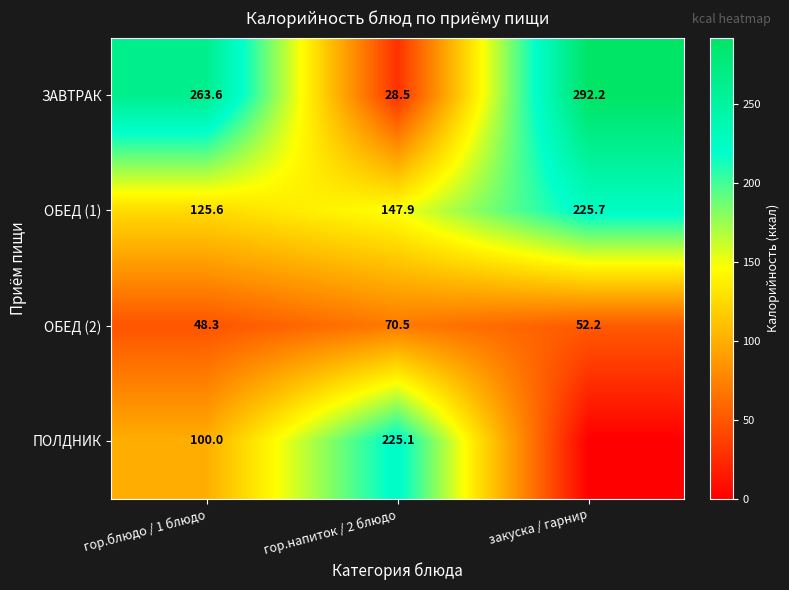

Where does the ЗАВТРАК series first go above 263?

гор.блюдо / 1 блюдо